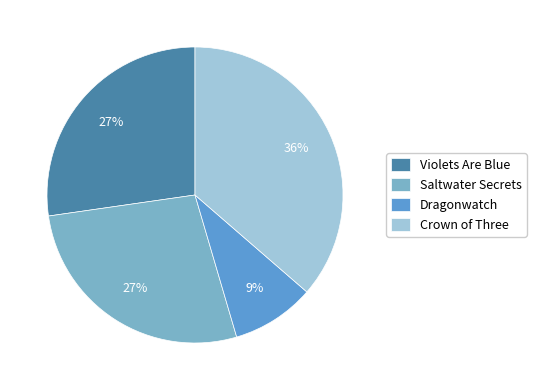

Which category has the biggest portion of the pie?

Crown of Three